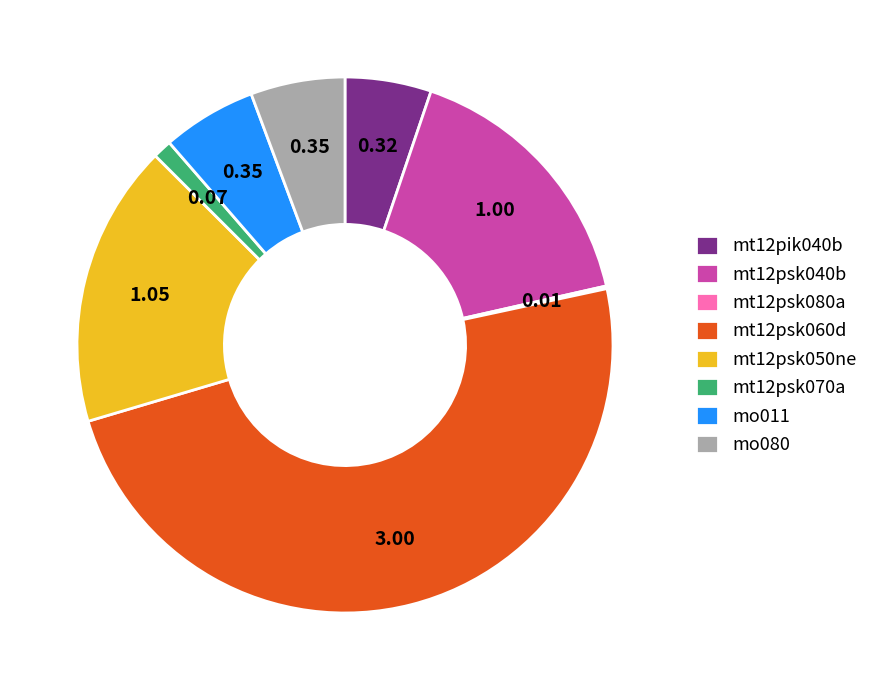

True or false: mt12psk050ne accounts for 17% of the total.

True